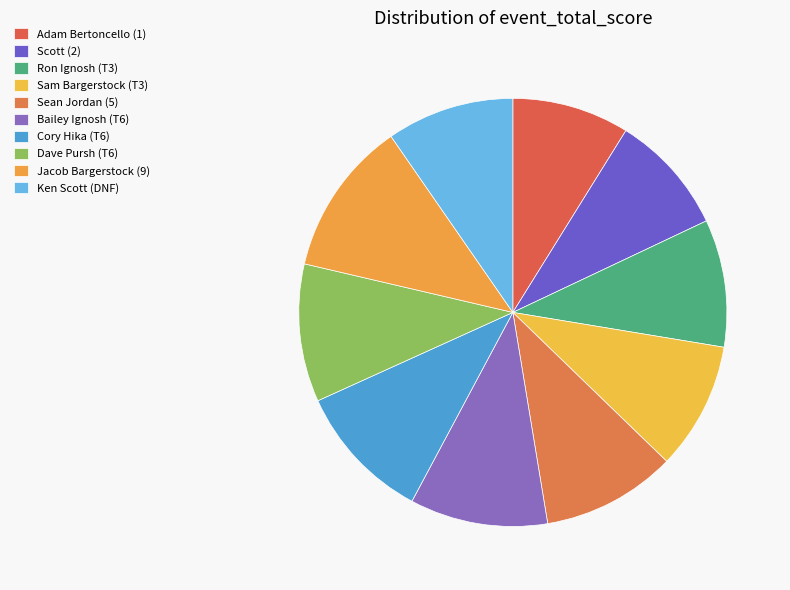

How many segments does this pie chart have?

10